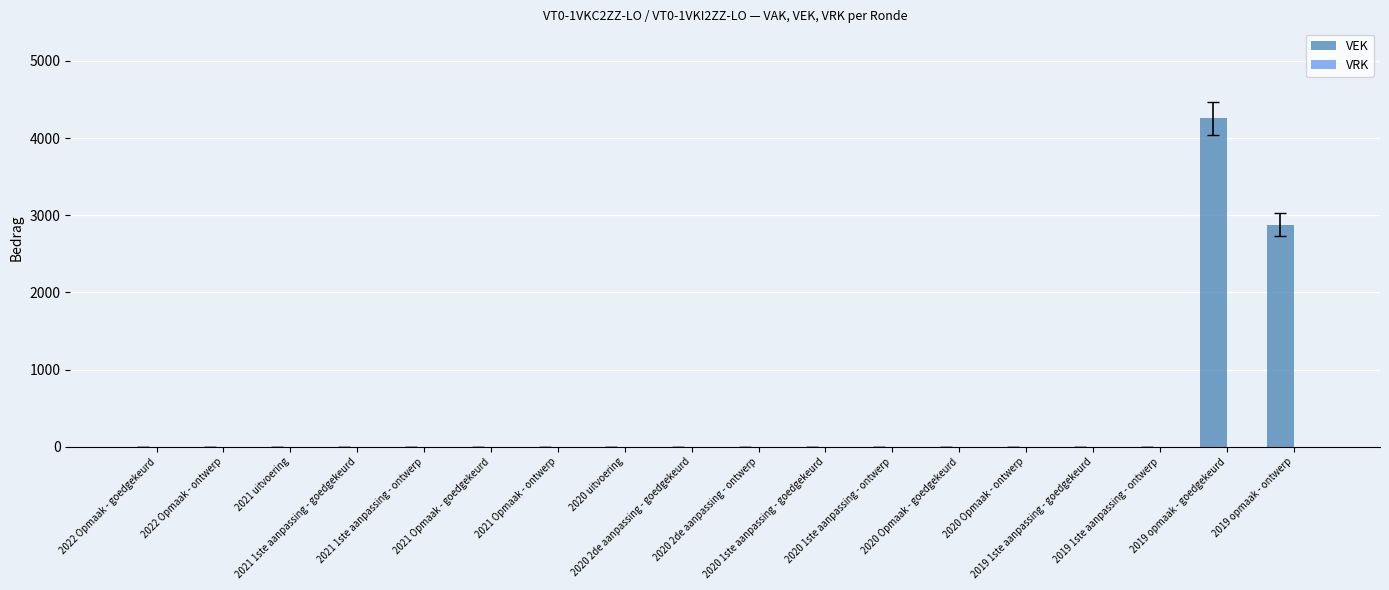

What is the greatest value displayed?

4258